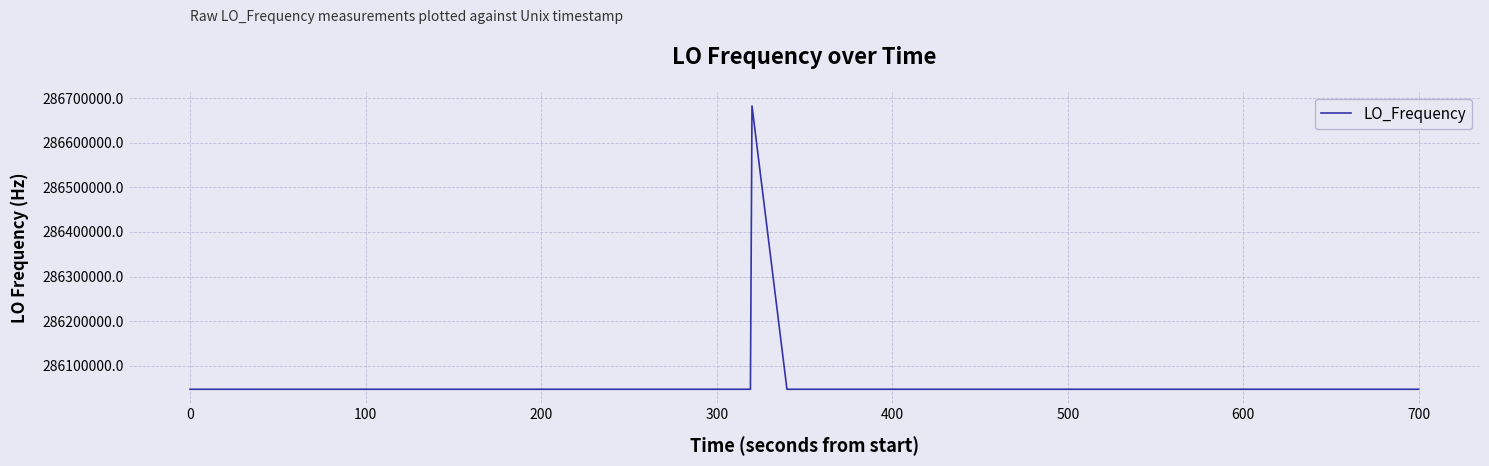

What is the difference between the maximum and minimum values?

635707.3